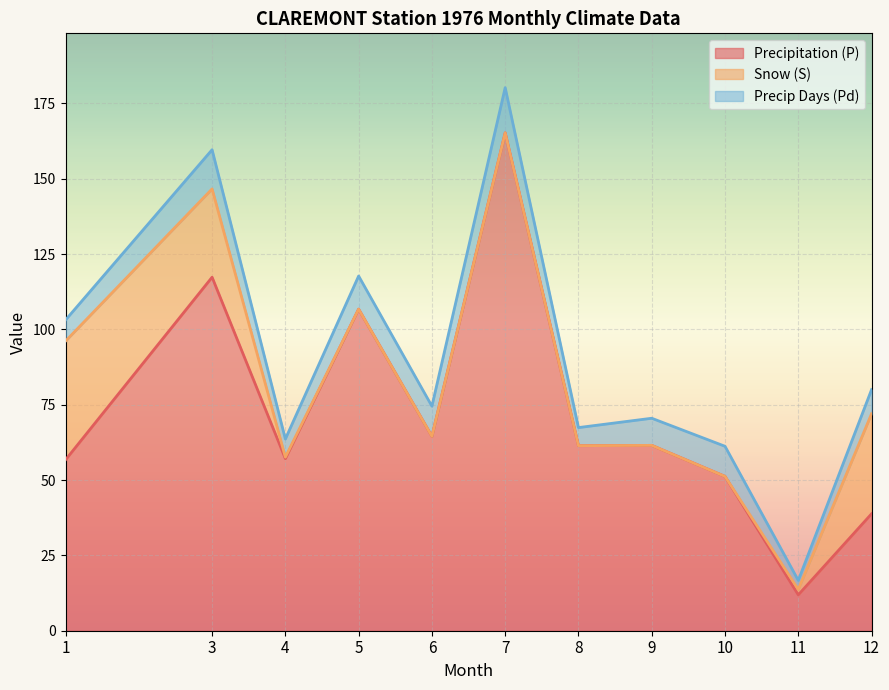

Between which two adjacent categories do Precip Days (Pd) and Snow (S) first intersect?

3 and 4